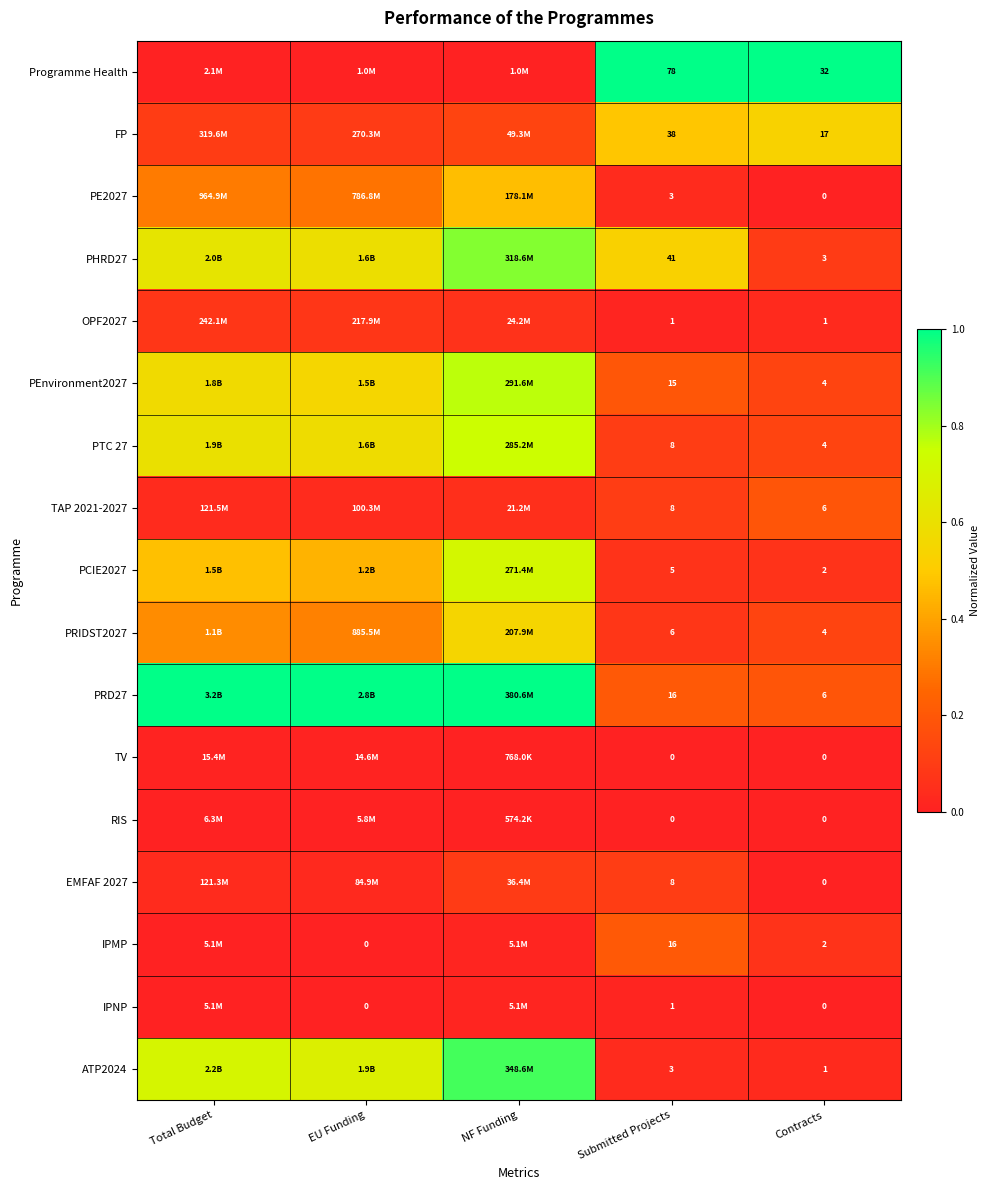

Which series changed the most between Submitted Projects and Contracts?

Programme Health